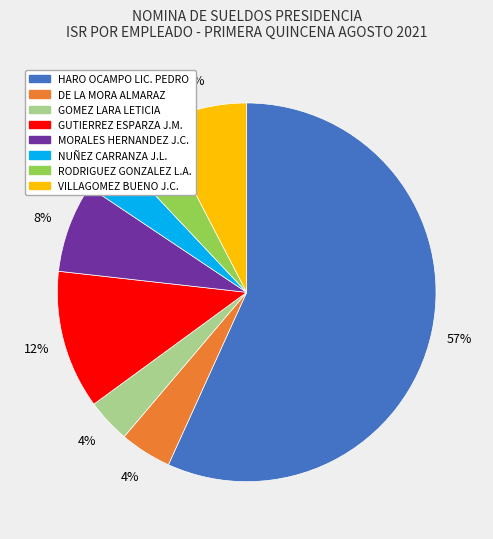

How many slices are in this pie chart?

8